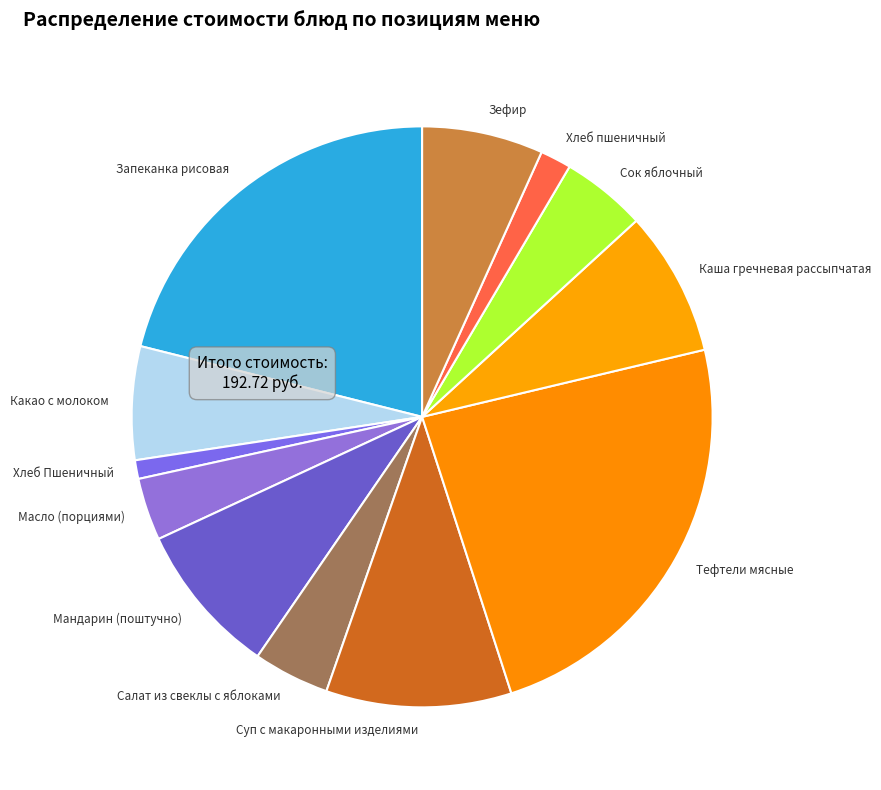

Is Сок яблочный the majority of the pie?

No